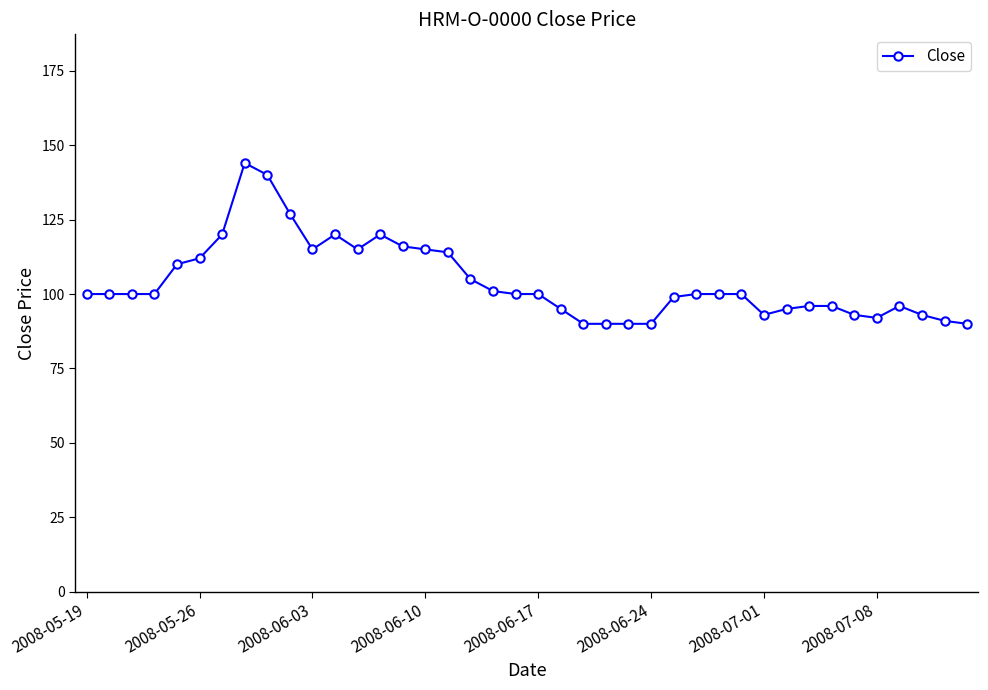

What is the average value?

104